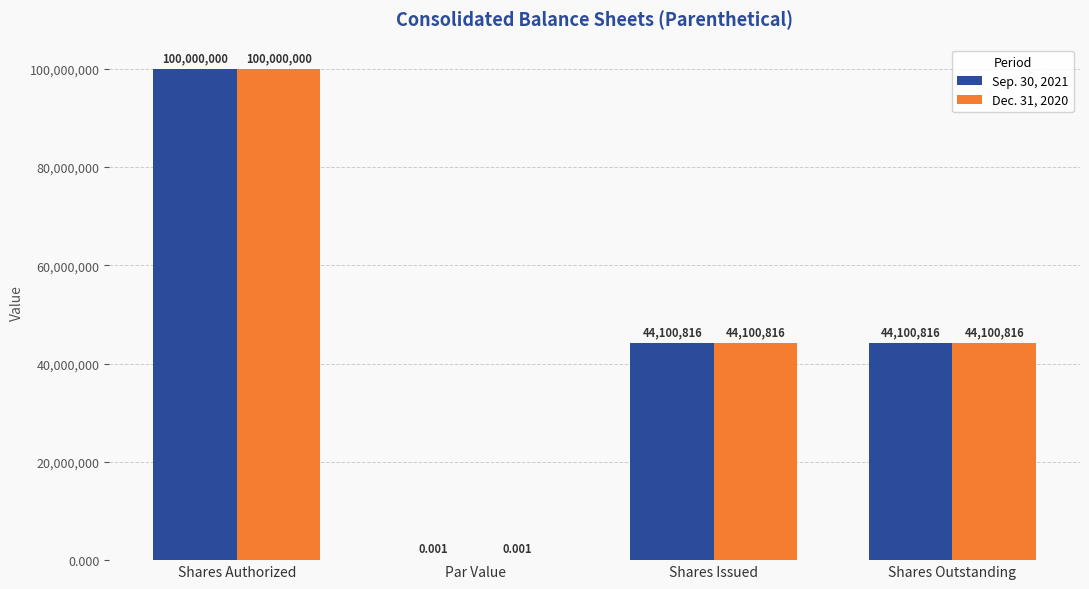

What is the total value across all series at Shares Authorized?

200000000.0